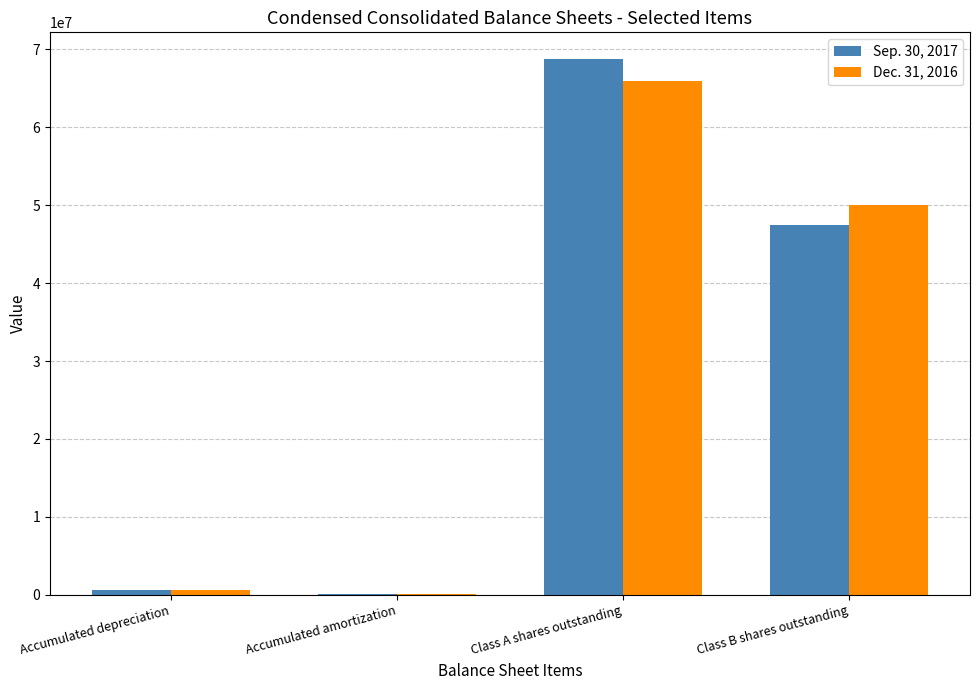

At which category is the sum across all series the highest?

Class A shares outstanding